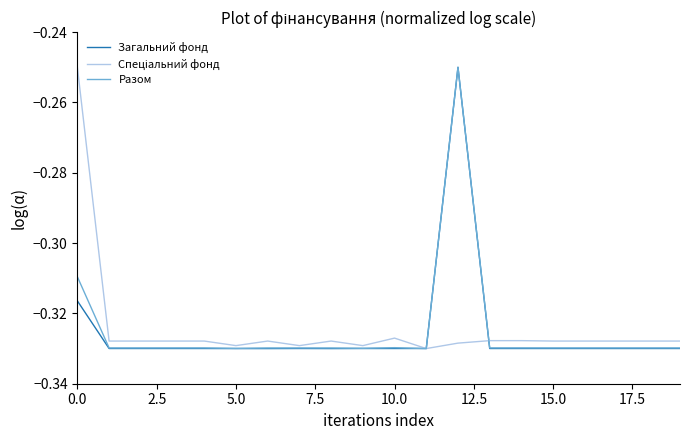

How many lines are shown in the chart?

3